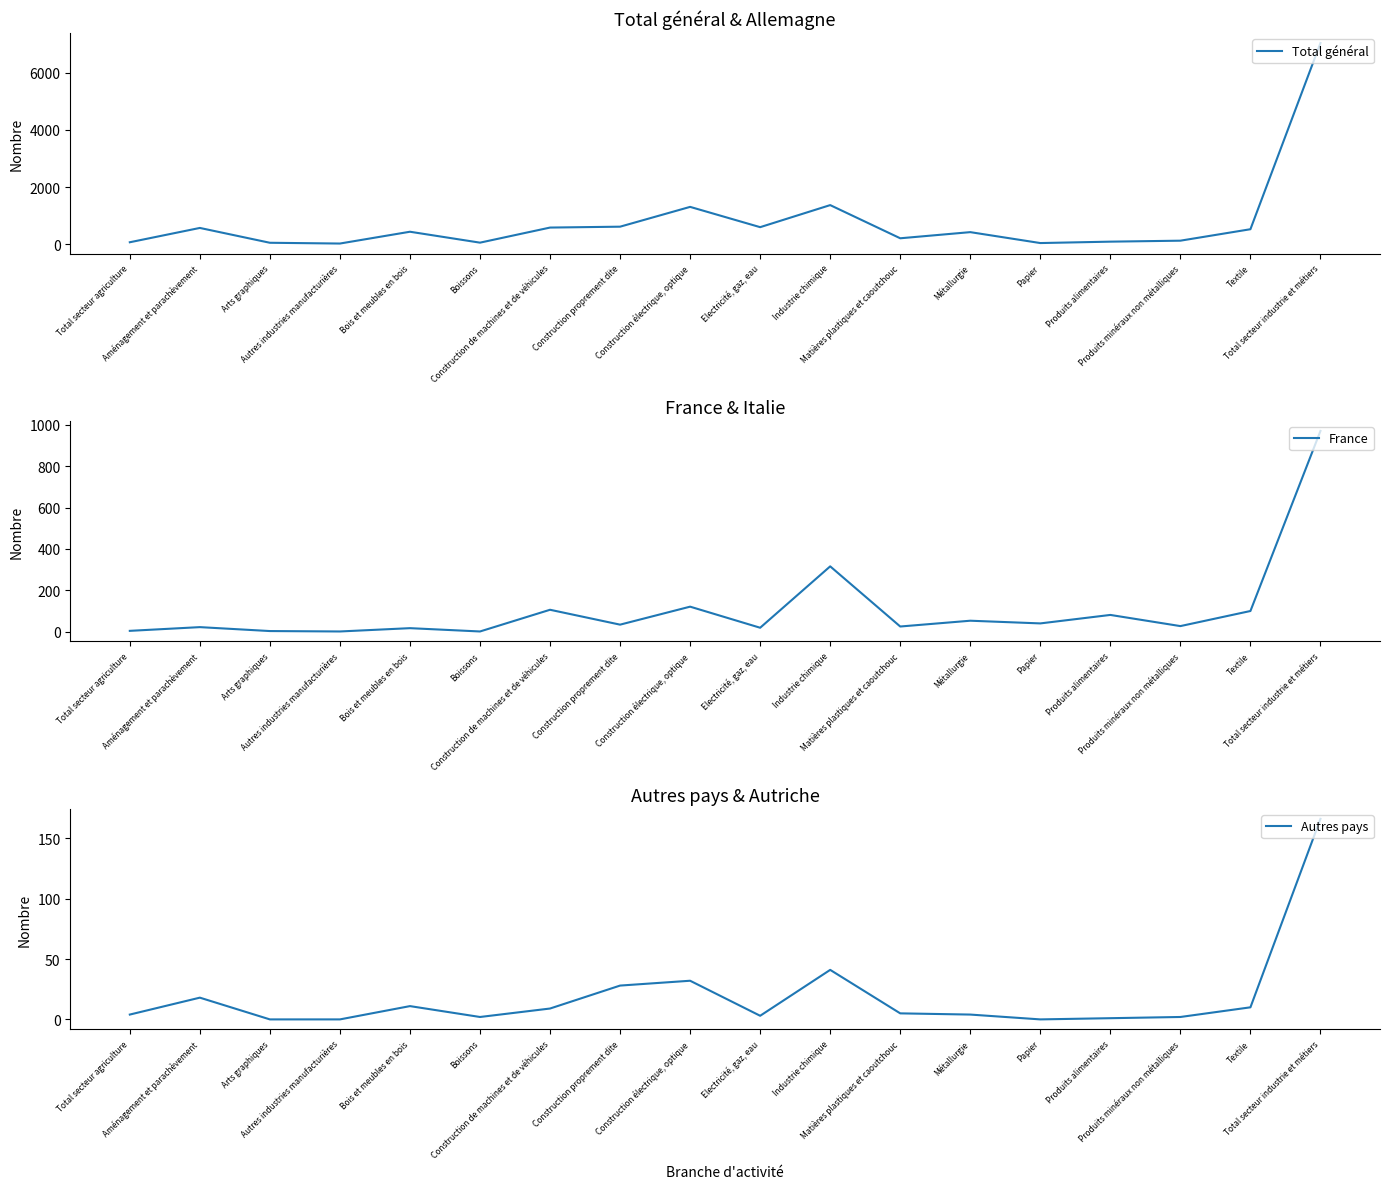

Reading left to right, transcribe all the data shown in this chart.

Total général: 69	570	51	24	437	55	583	614	1307	597	1369	208	423	41	90	124	525	7041
France: 4	22	3	1	17	1	106	34	121	19	316	25	53	40	81	27	100	971
Autres pays: 4	18	0	0	11	2	9	28	32	3	41	5	4	0	1	2	10	166